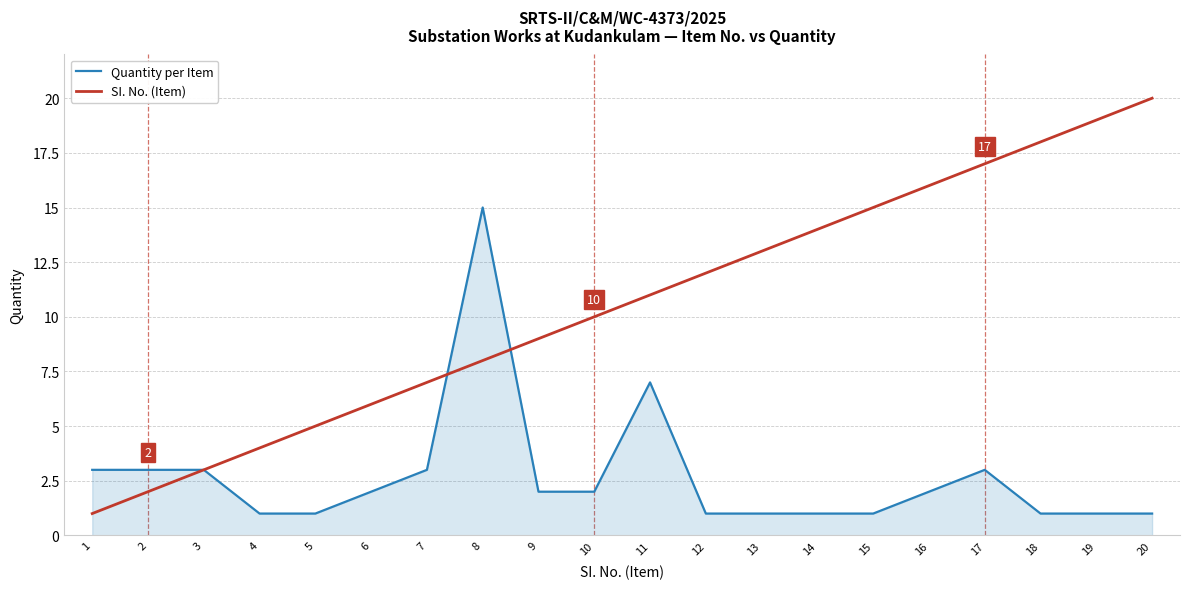

List the labels in order of SI. No. (Item) value, largest first.

20, 19, 18, 17, 16, 15, 14, 13, 12, 11, 10, 9, 8, 7, 6, 5, 4, 3, 2, 1